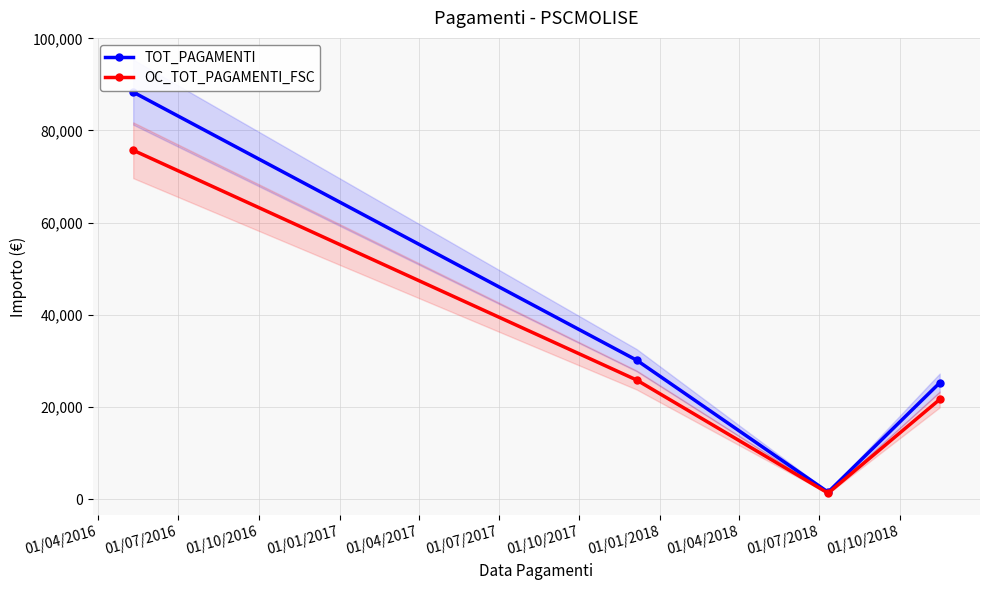

What is the value of the OC_TOT_PAGAMENTI_FSC point at the 2nd from the left?

25840.2